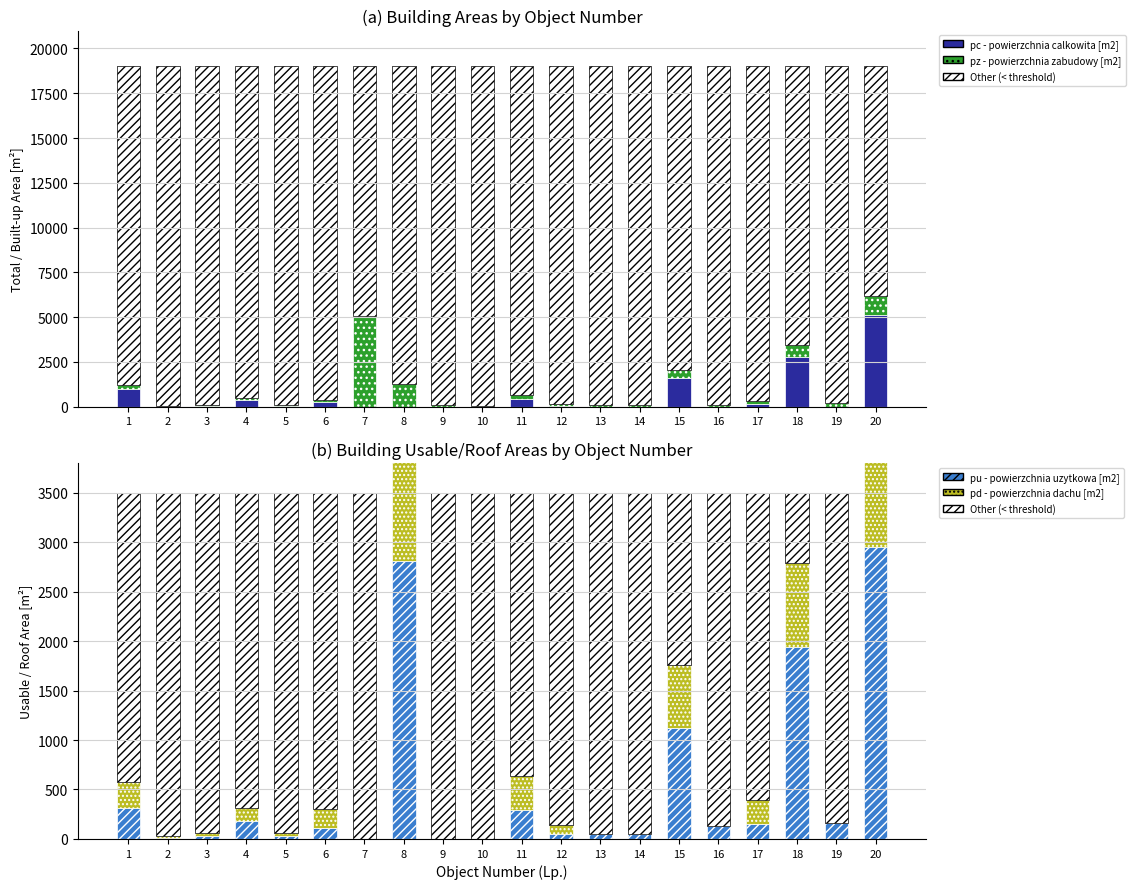

What is the highest value of the pd - powierzchnia dachu [m2] series?

1391.0